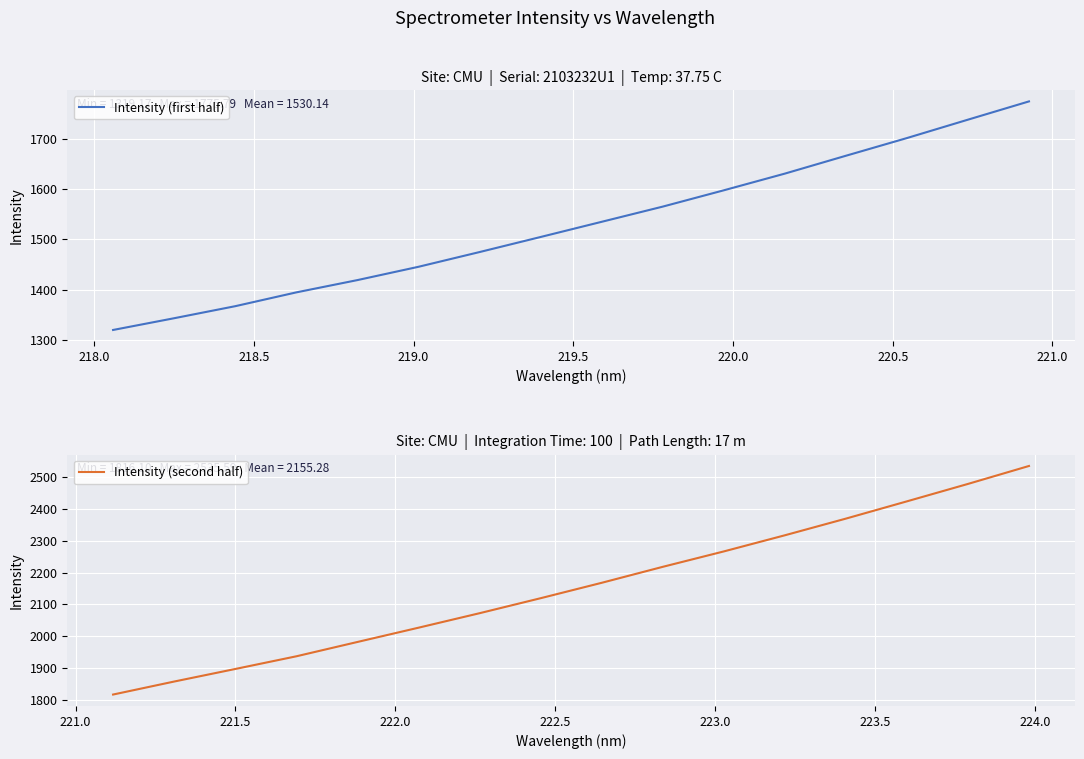

What is the lowest value of the Intensity (second half) series?

1816.1